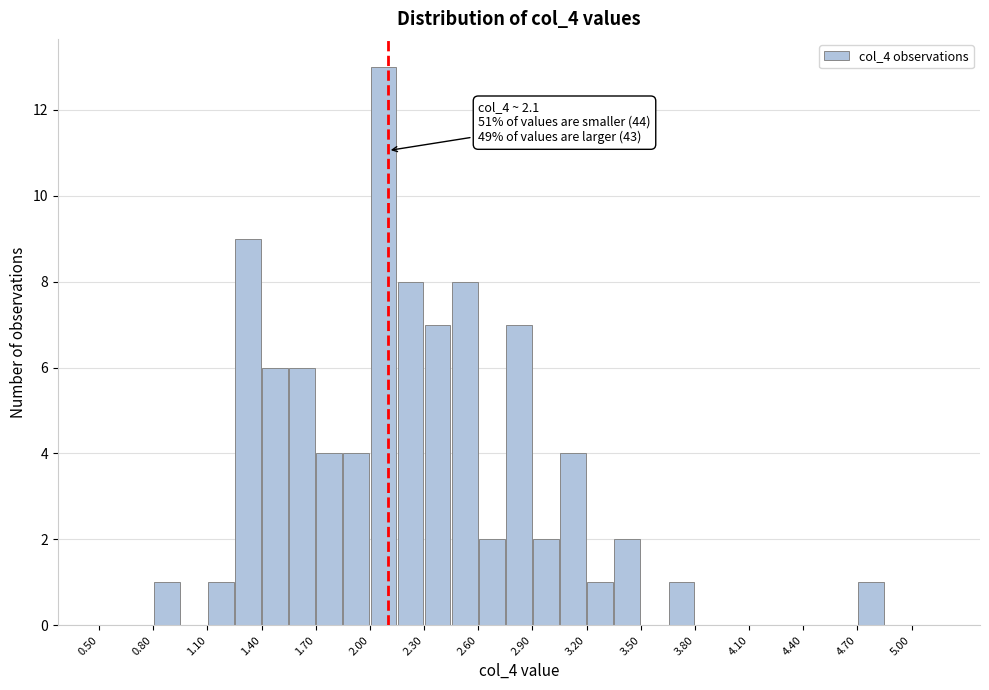

Read against the x-axis, roughly where is the centre of the tallest bar?

2.10